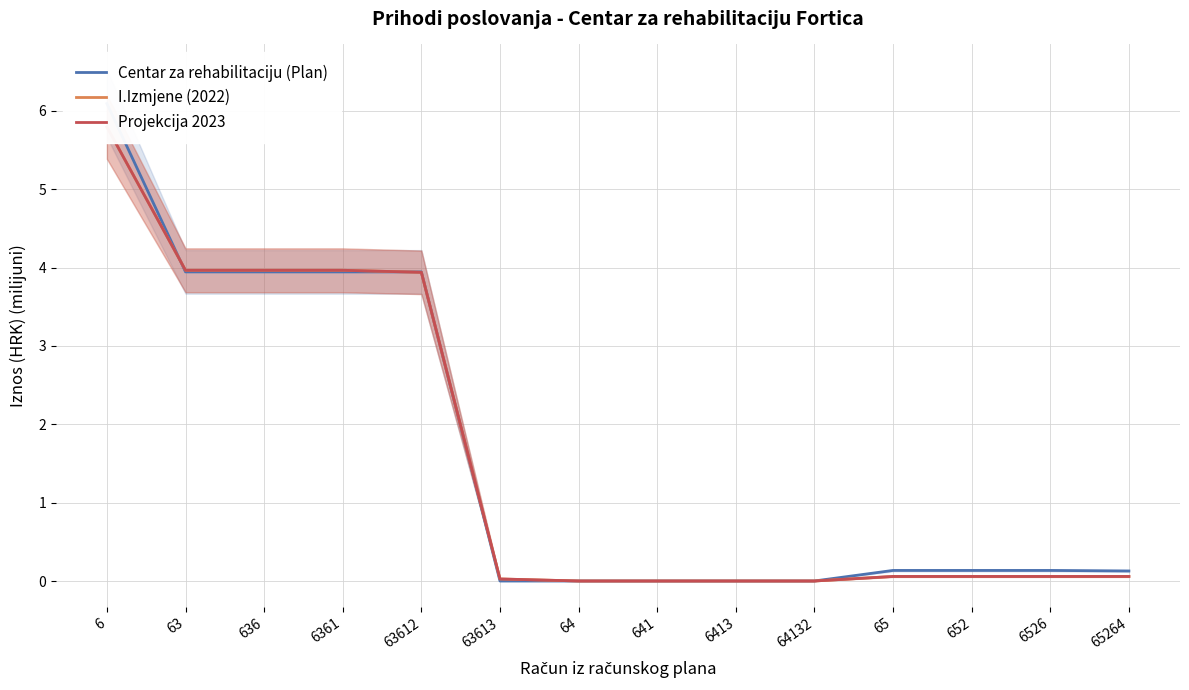

What position from the left is 63?

2